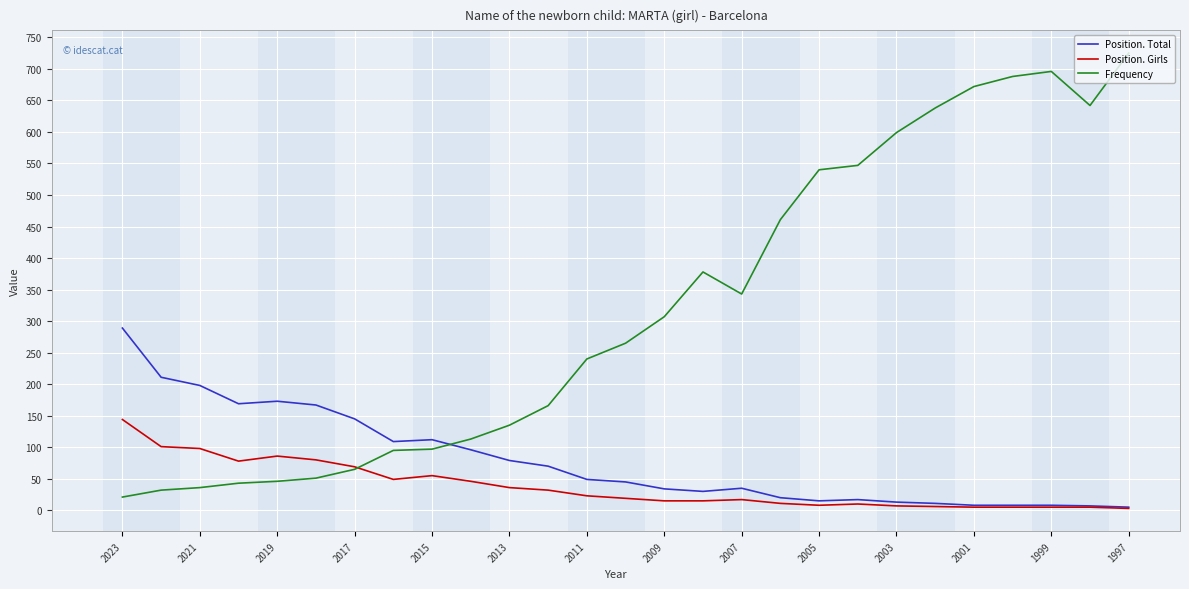

How many intersections are there between Frequency and Position. Total?

1